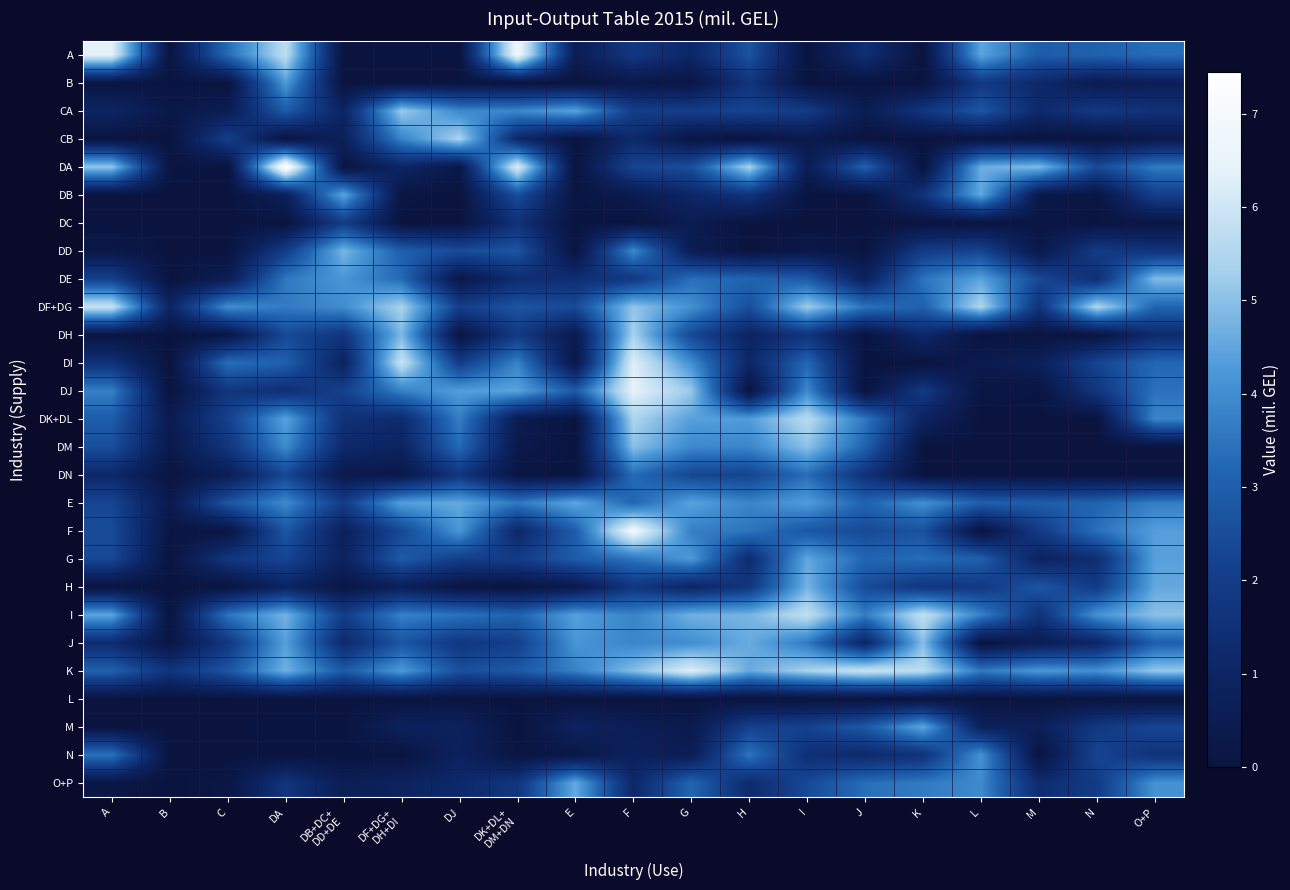

At F, list the series in order from largest to smallest.

F, DJ, DI, DK+DL, DH, DF+DG, DM, K, DD, J, I, G, DN, E, DA, CA, DE, A, H, CB, O+P, N, M, DB, B, DC, L